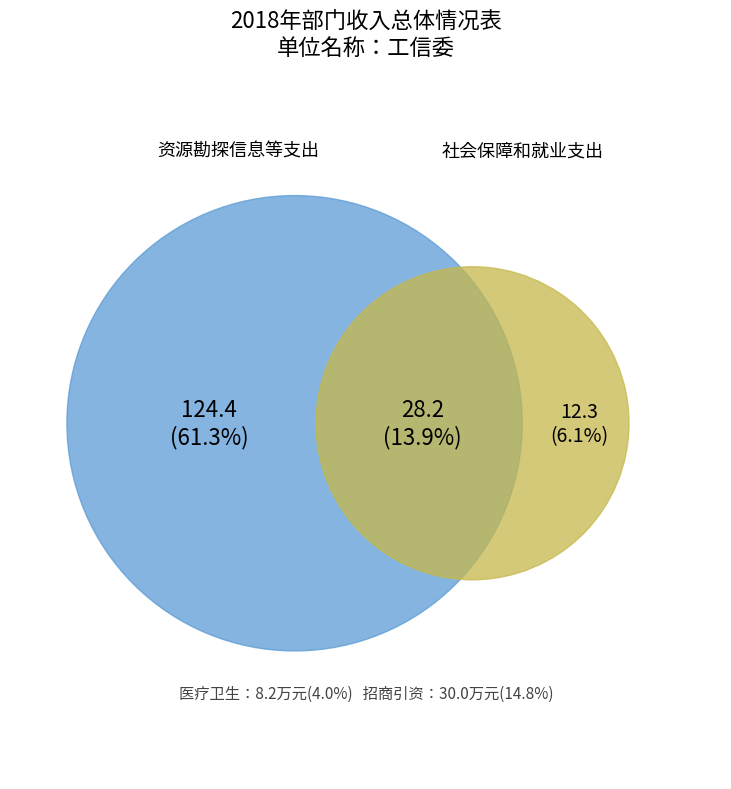

Is there any slice that represents more than half of the pie?

Yes